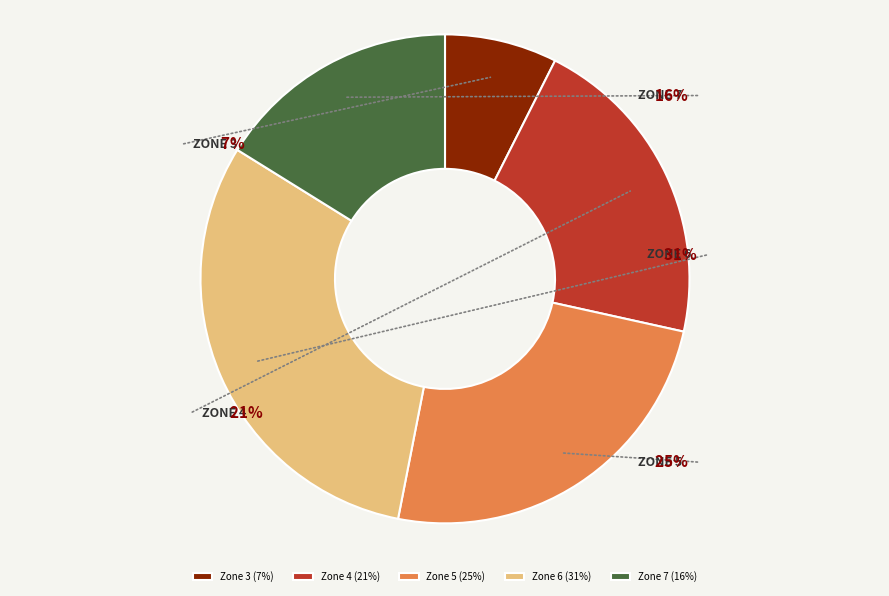

To the nearest percent, what portion does Zone 5 represent?

25%